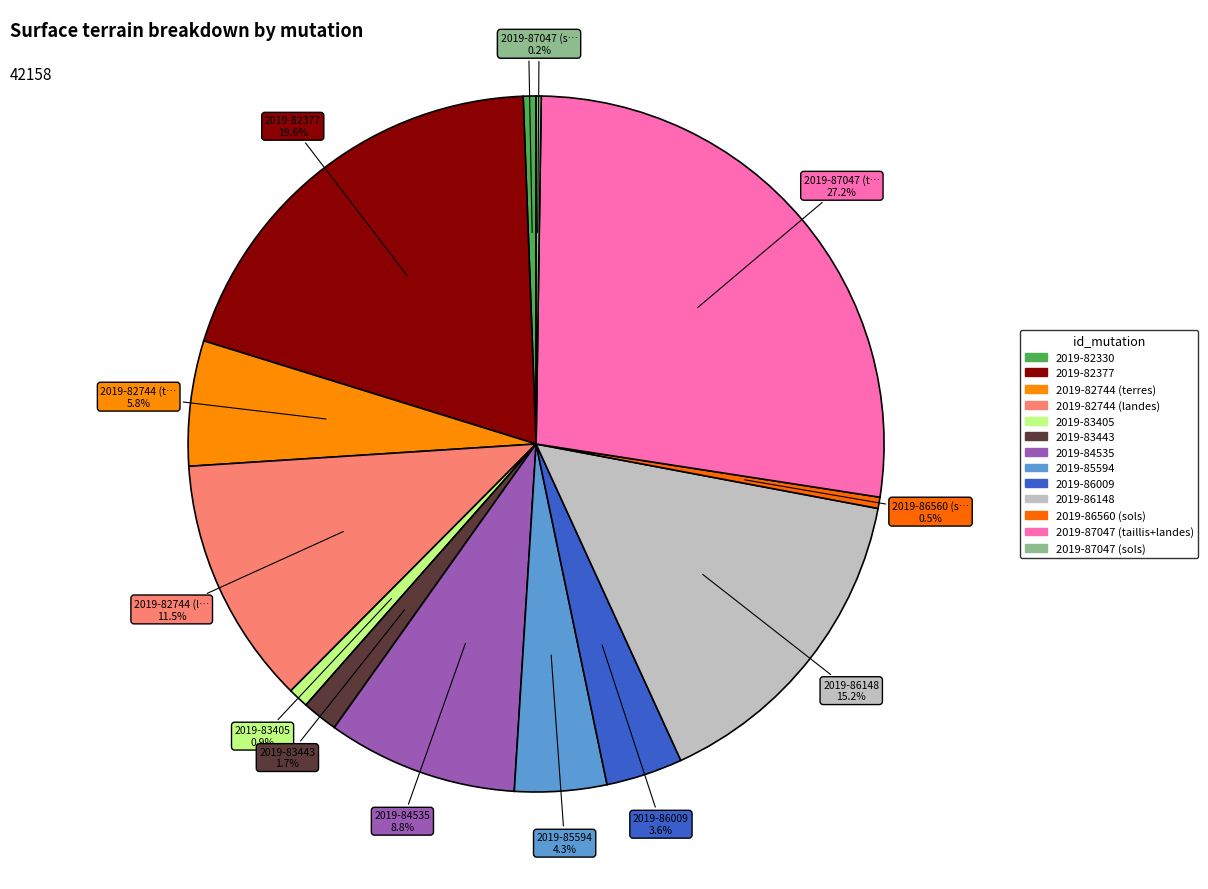

Is it true that 2019-87047 (taillis+landes) is 27% of the pie?

True